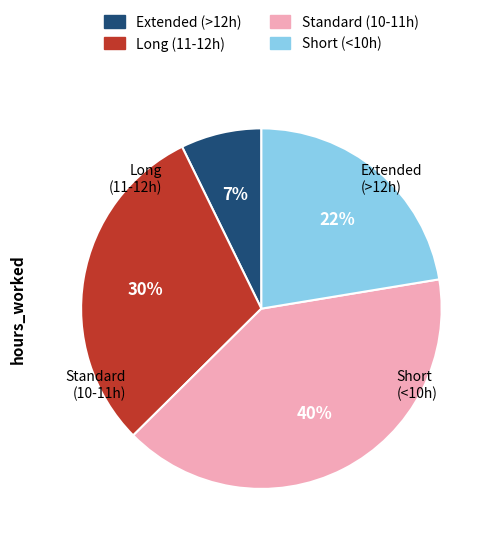

What is the ratio of the value at Short (<10h) to the value at Standard (10-11h)?

0.6